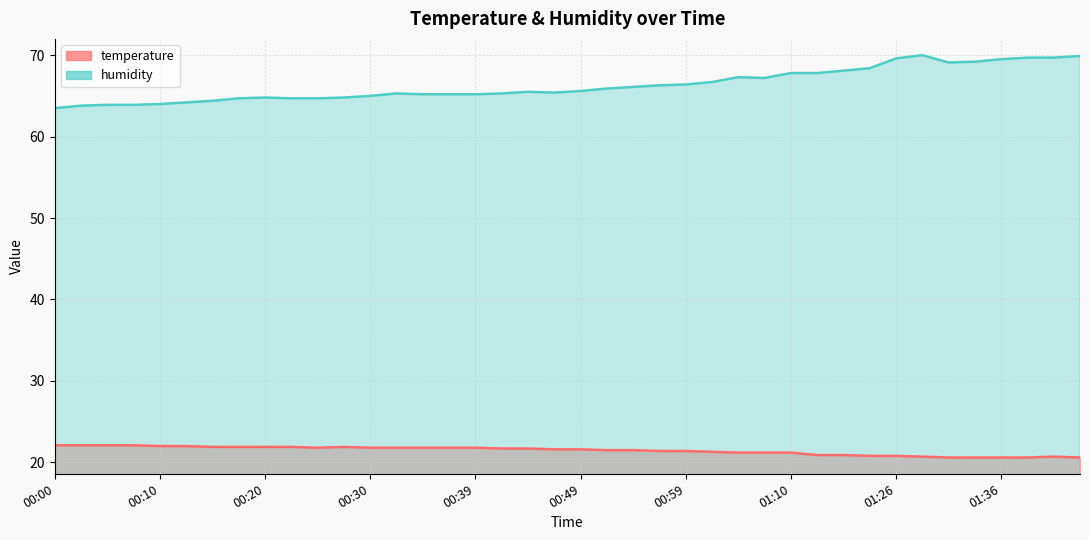

What is the label of the 32nd point from the right?

00:20